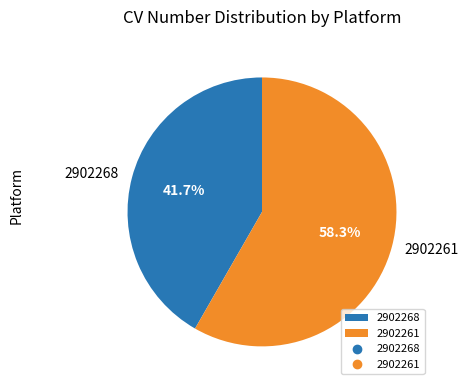

The 2902261 slice represents 58% of the pie. True or false?

True